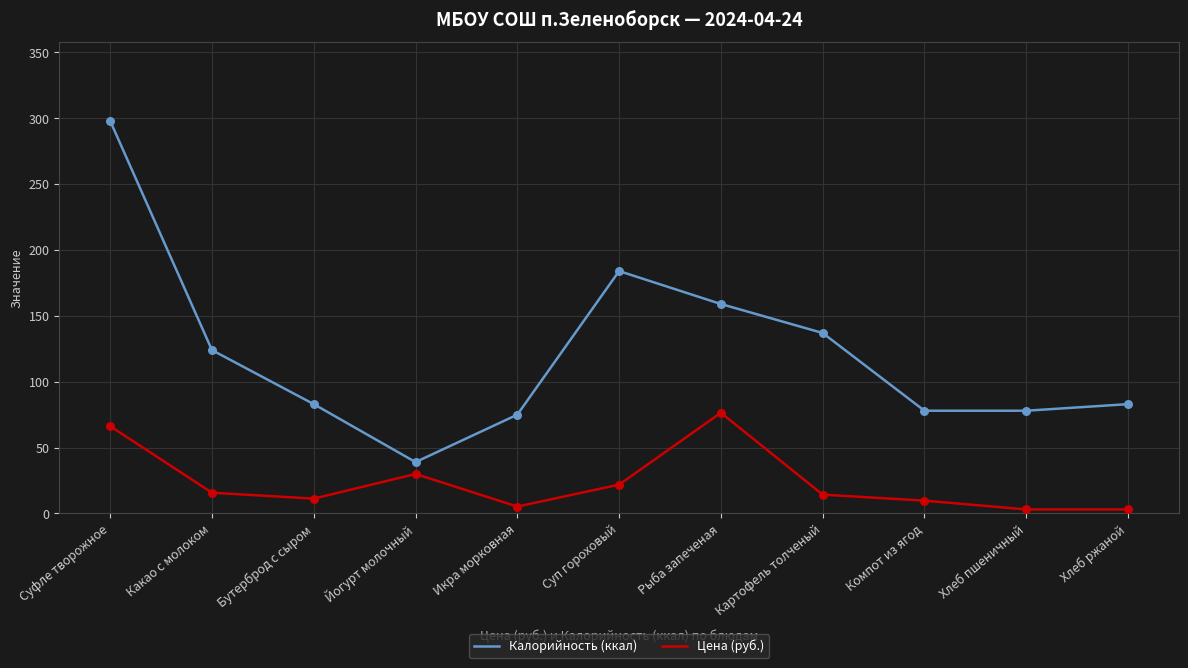

Is the value of Калорийность (ккал) at Картофель толченый greater than the value of Цена (руб.) at Йогурт молочный?

Yes